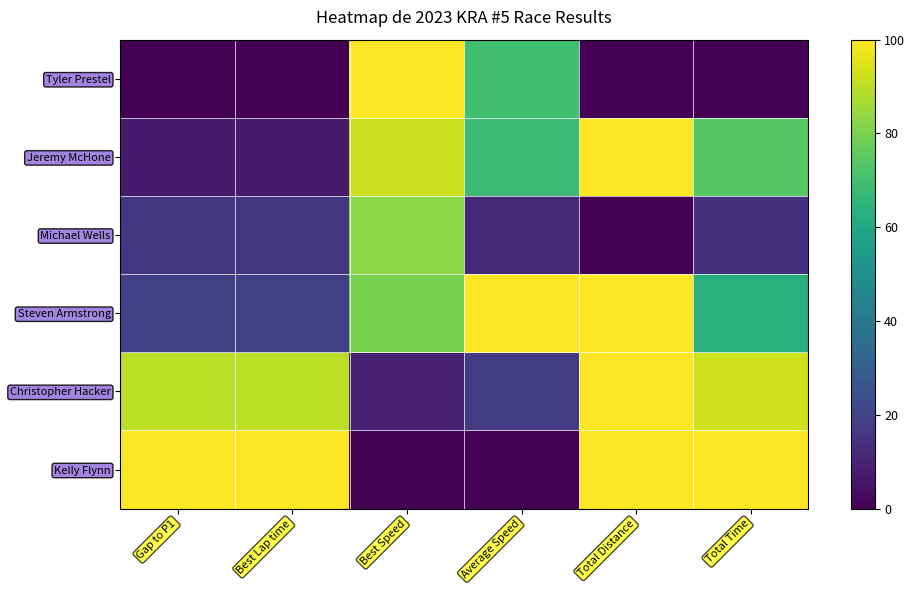

At which category is the sum across all series the highest?

Total Distance